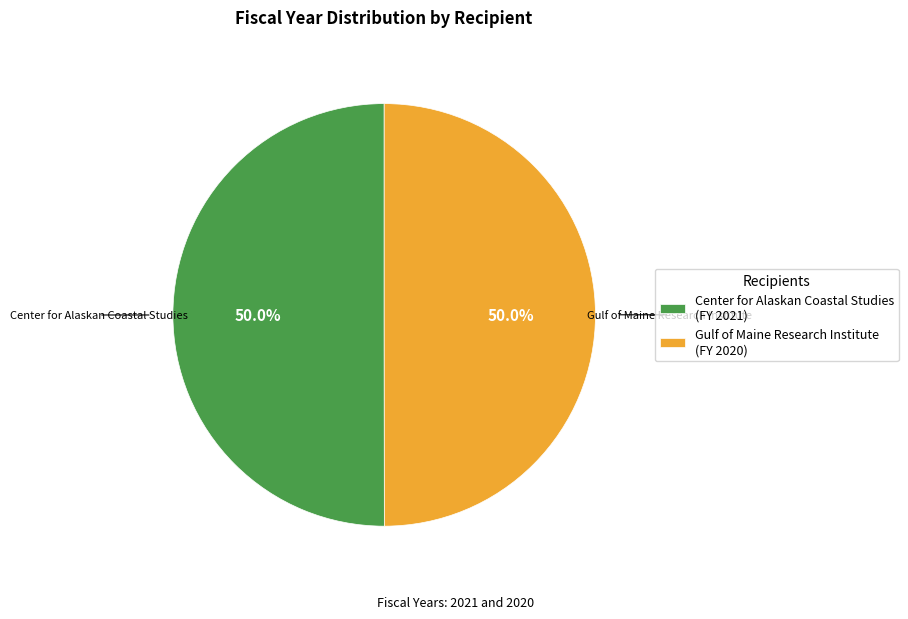

Approximately how many times larger is the value at Gulf of Maine Research Institute (FY 2020) compared to Center for Alaskan Coastal Studies (FY 2021)?

1.0